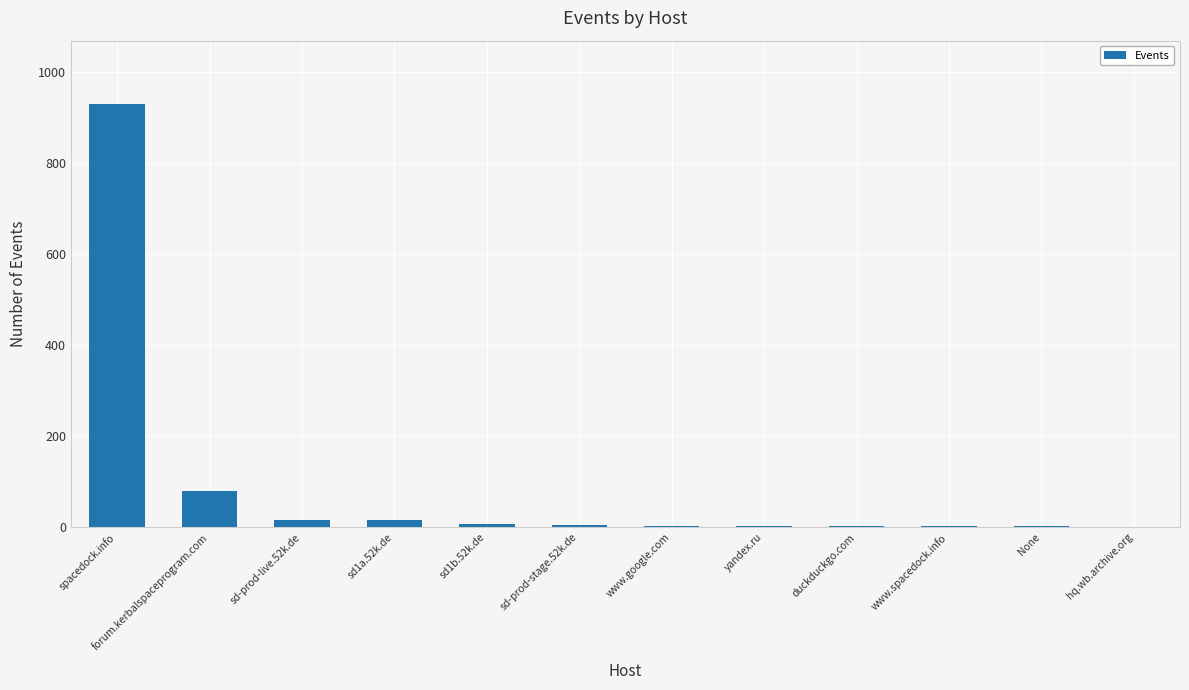

What is the maximum value shown in the chart?

929